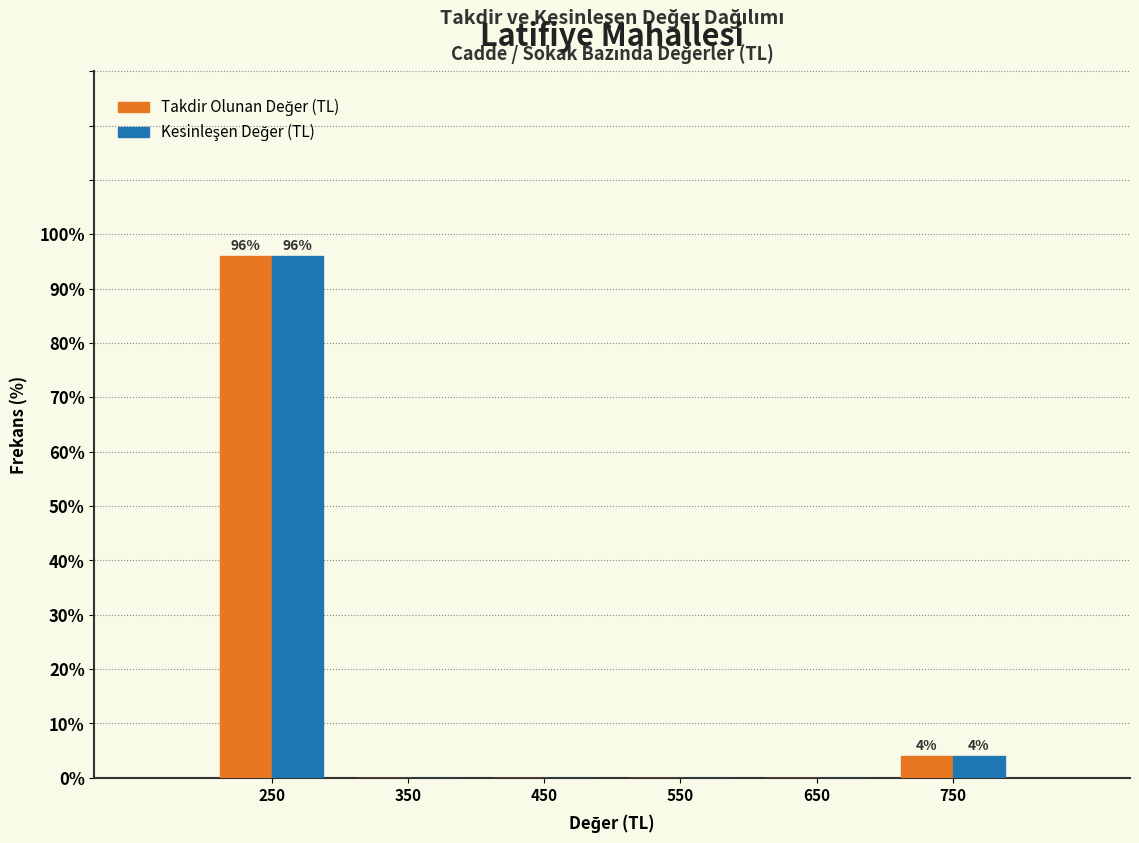

In the Kesinleşen Değer (TL) series, which range on the x-axis has the tallest bar?

200 to 300